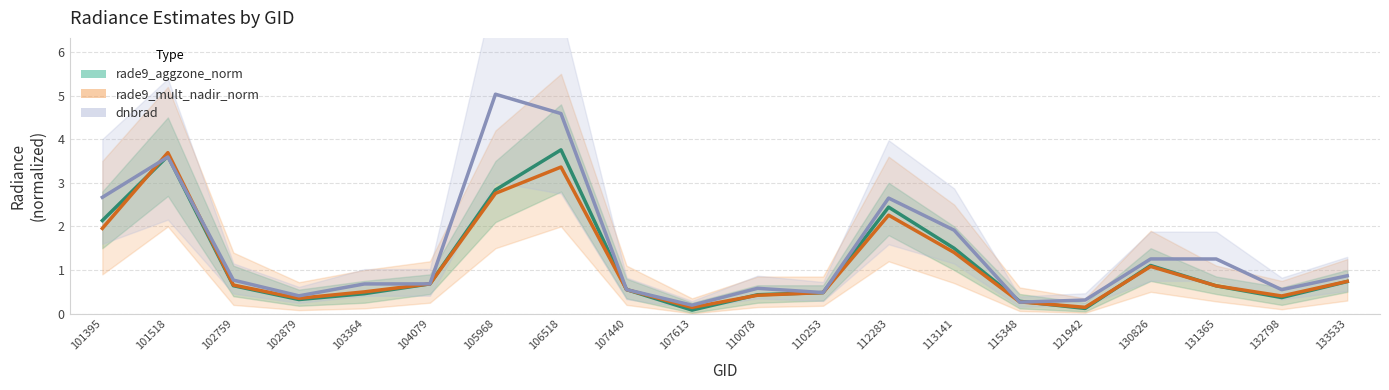

Which label corresponds to the smallest value in the chart?

107613